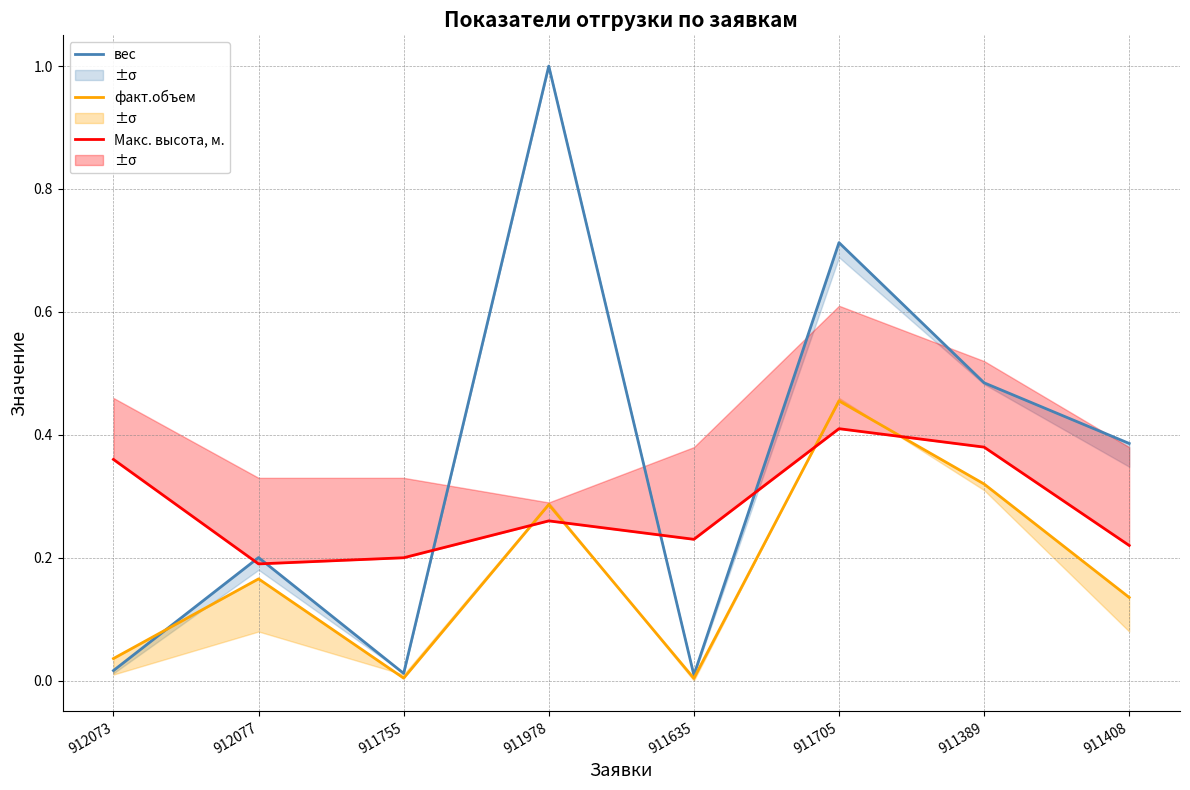

Reading left to right, what are all the values shown in this chart?

вес: 912073=0.0	912077=0.2	911755=0.0	911978=1.0	911635=0.0	911705=0.7	911389=0.5	911408=0.4
факт.объем: 912073=0.0	912077=0.2	911755=0.0	911978=0.3	911635=0.0	911705=0.5	911389=0.3	911408=0.1
Макс. высота, м.: 912073=0.4	912077=0.2	911755=0.2	911978=0.3	911635=0.2	911705=0.4	911389=0.4	911408=0.2